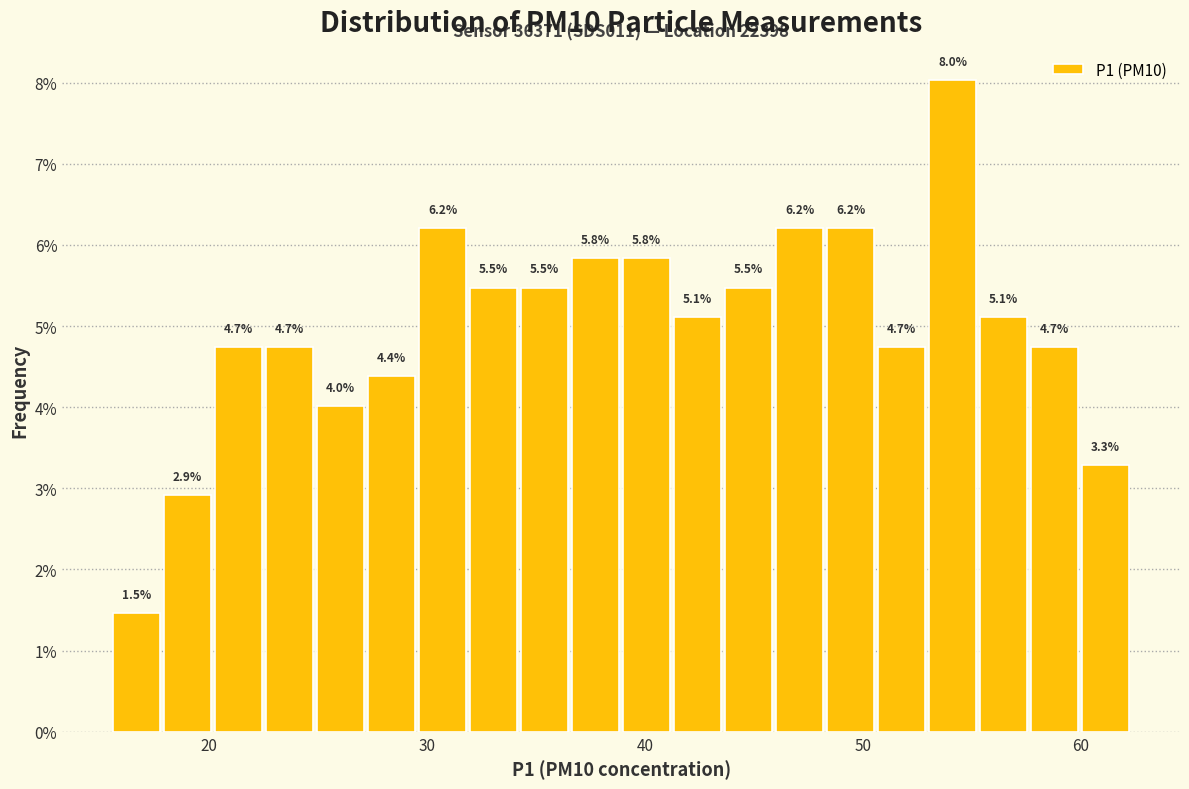

Around what value on the x-axis is the tallest bar? Give the approximate position of its centre, as read against the axis.

54